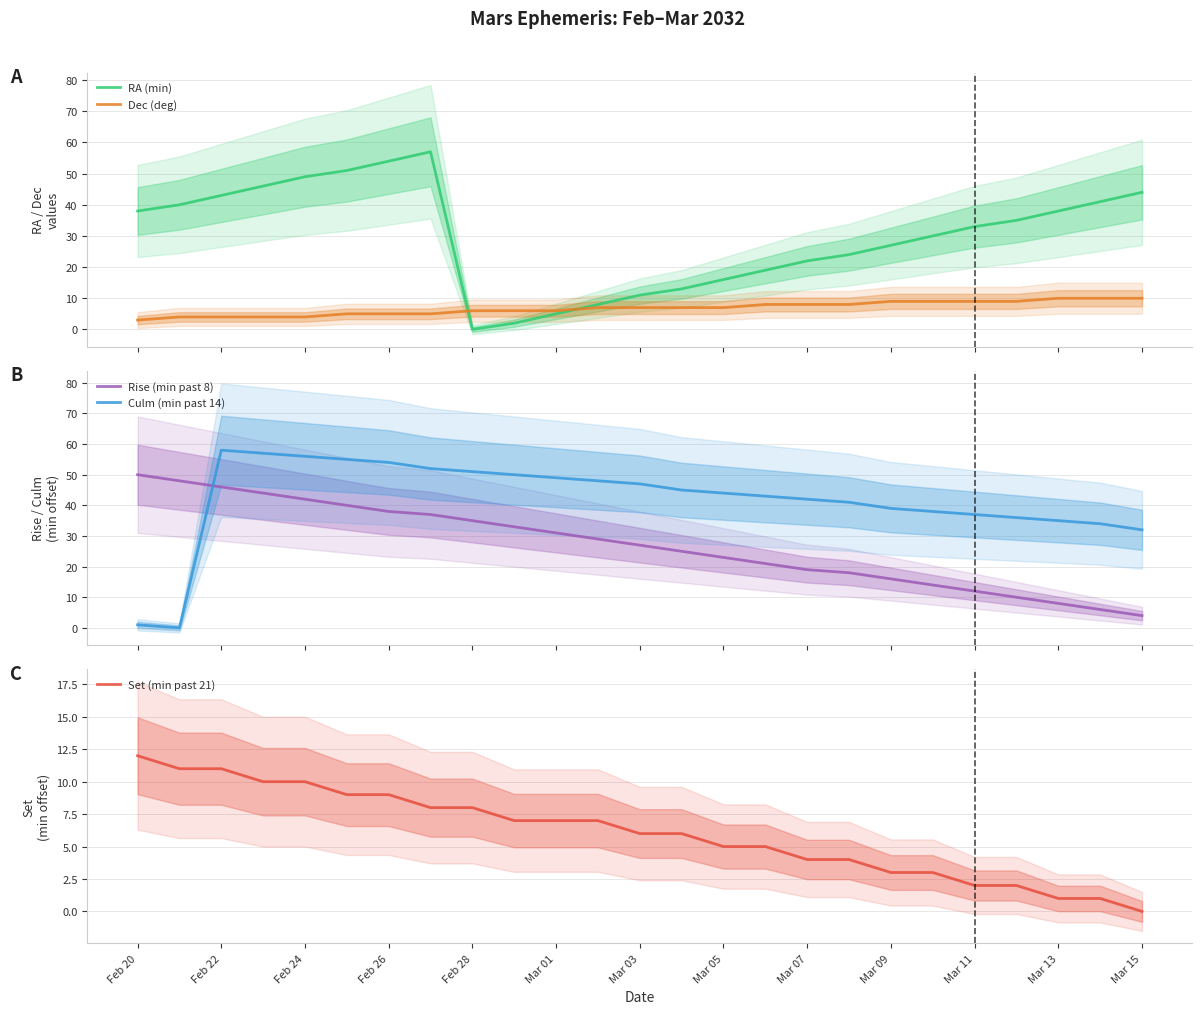

What is the sum of all Set (min past 21) values?

151